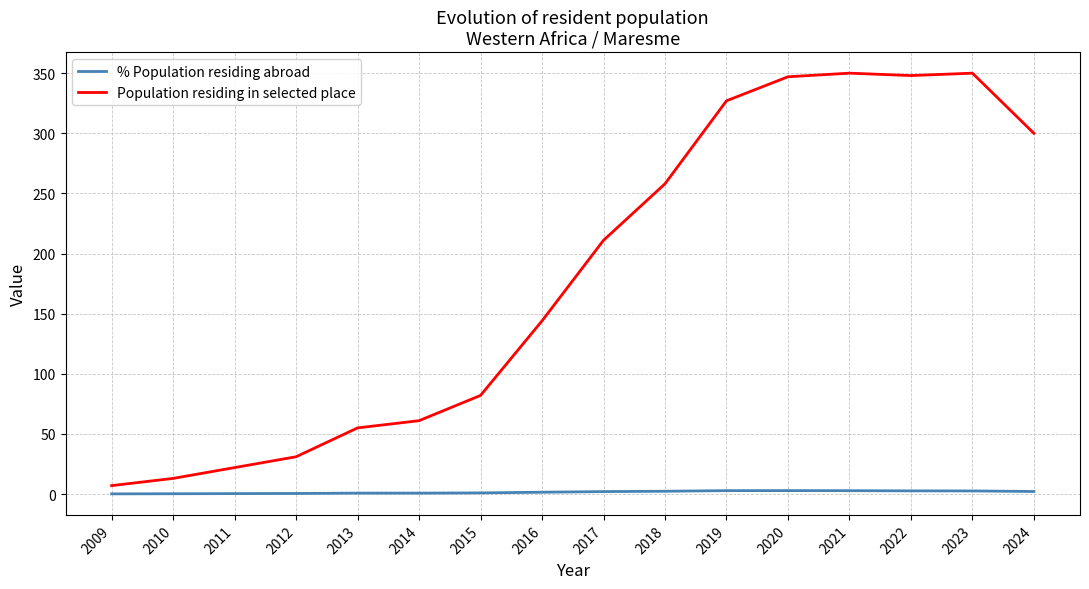

Which series has the largest range (max minus min)?

Population residing in selected place